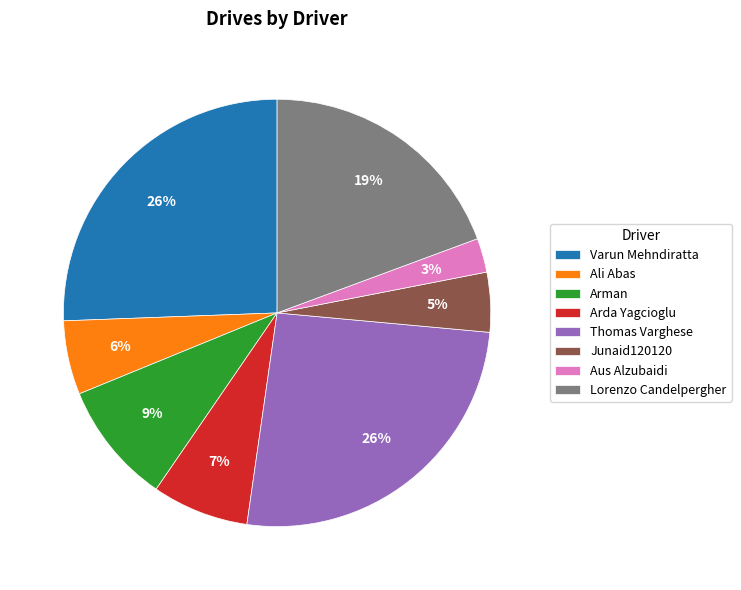

Between Aus Alzubaidi and Junaid120120, which is larger?

Junaid120120